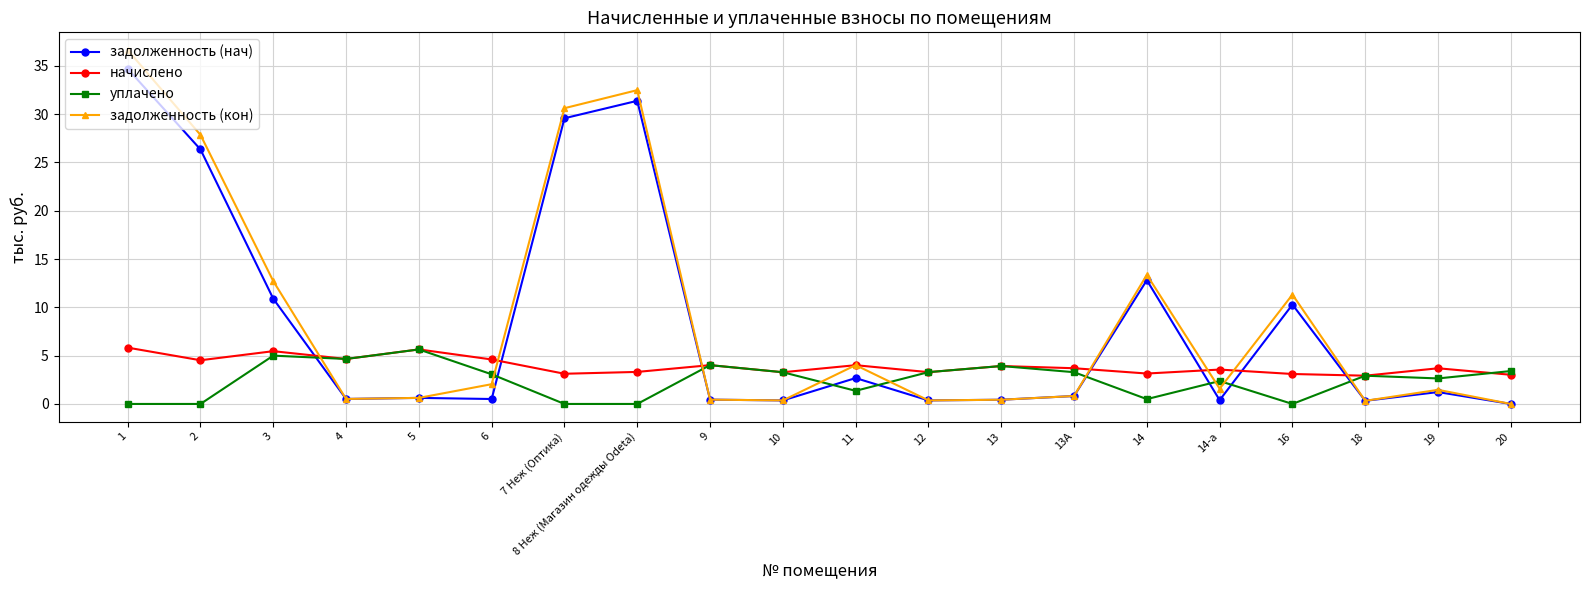

True or false: задолженность (кон) has more than 1 points higher than both neighbors.

True